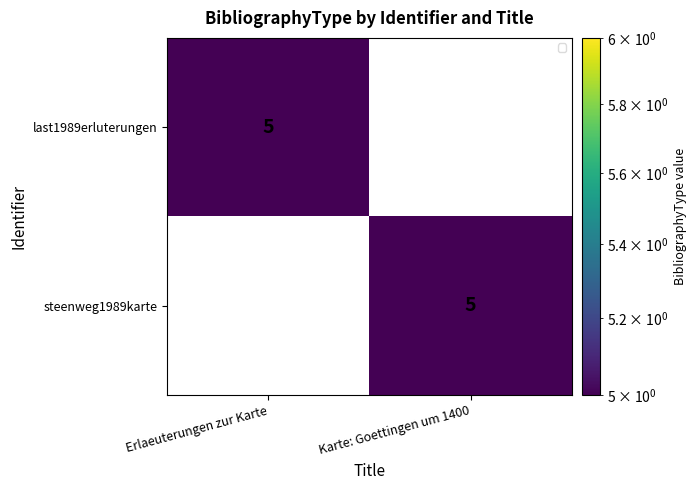

What is the total value across all series at Karte: Goettingen um 1400?

5